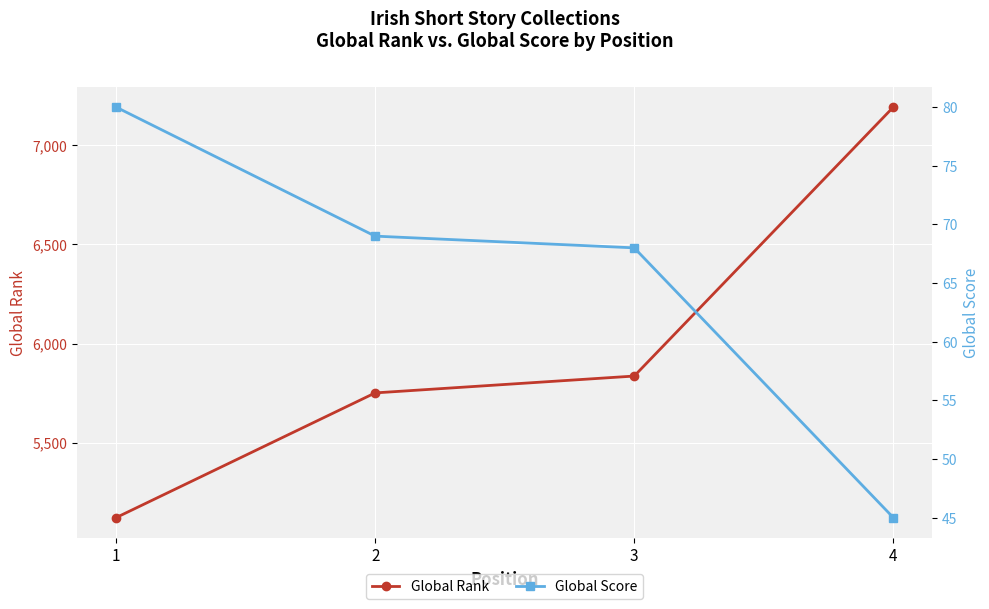

Reading right to left, list all the values displayed in this chart.

Global Rank: 4=7192	3=5836	2=5751	1=5122
Global Score: 4=45	3=68	2=69	1=80